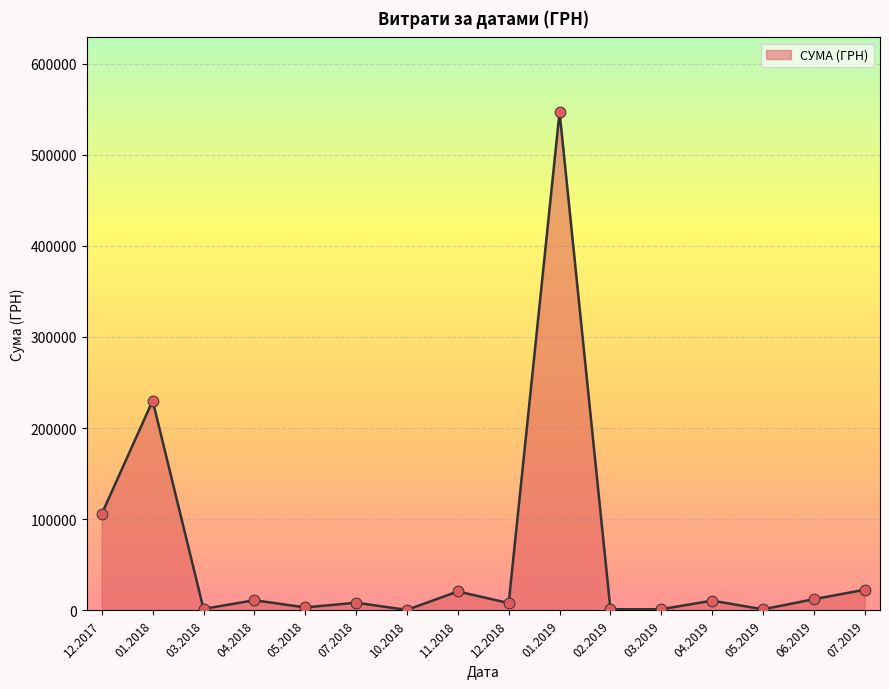

Is it true that the value at 12.2017 is 165577.8?

False